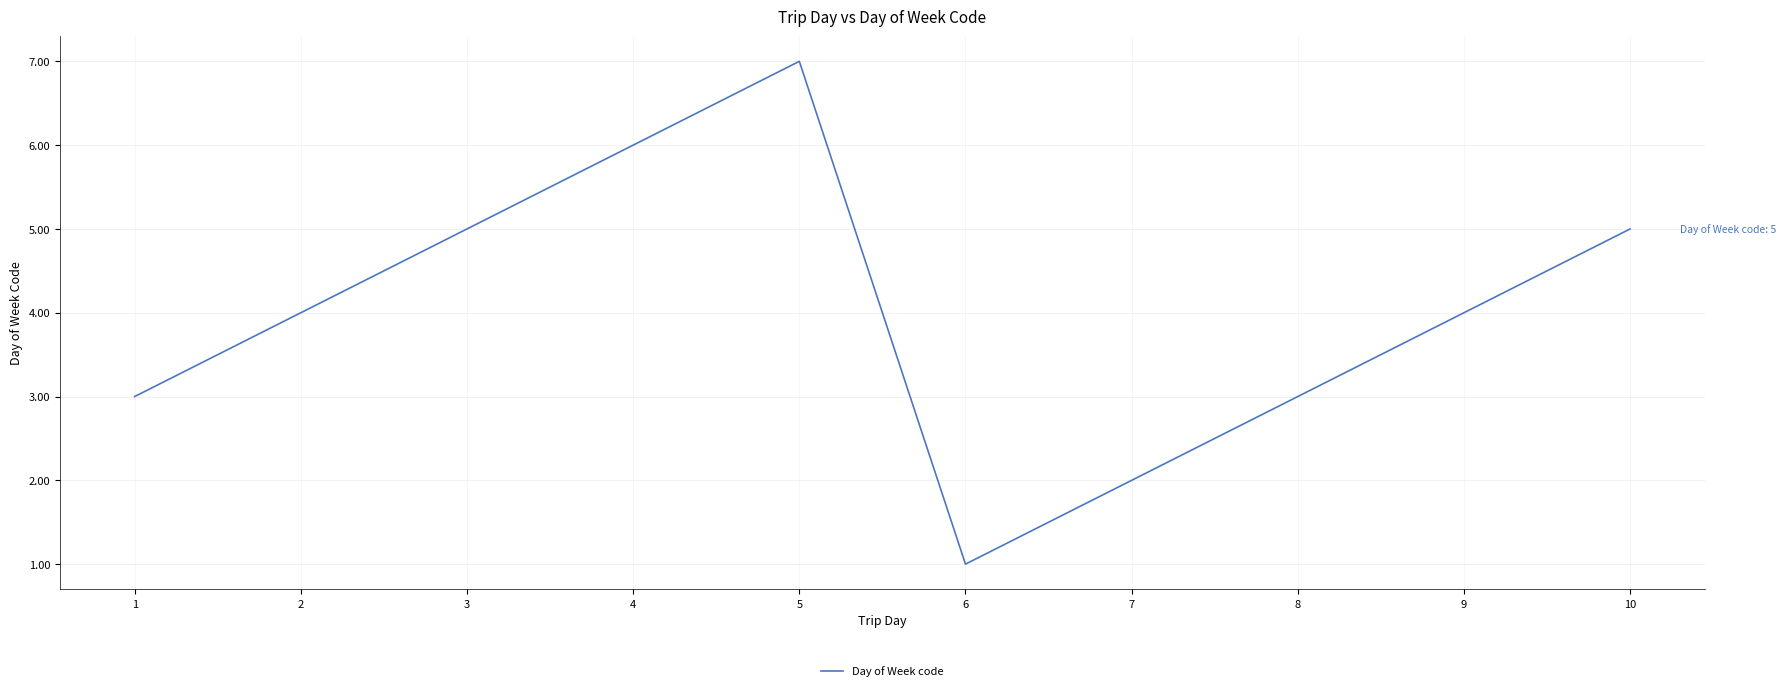

Reading left to right, what are all the values shown in this chart?

1=3	2=4	3=5	4=6	5=7	6=1	7=2	8=3	9=4	10=5